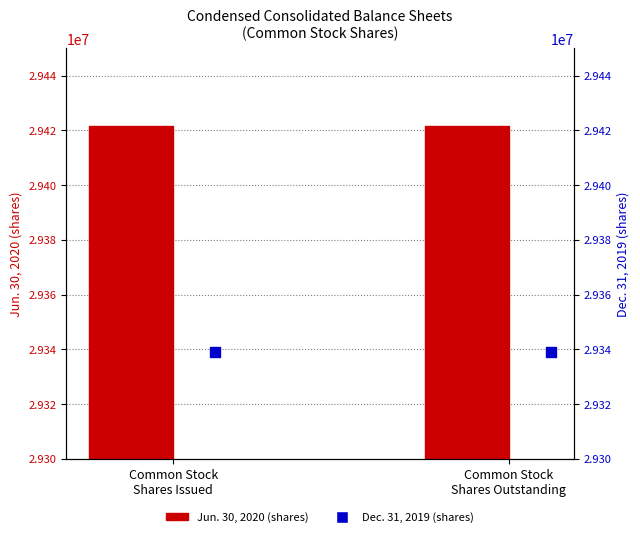

Which series reaches the maximum Y coordinate?

Jun. 30, 2020